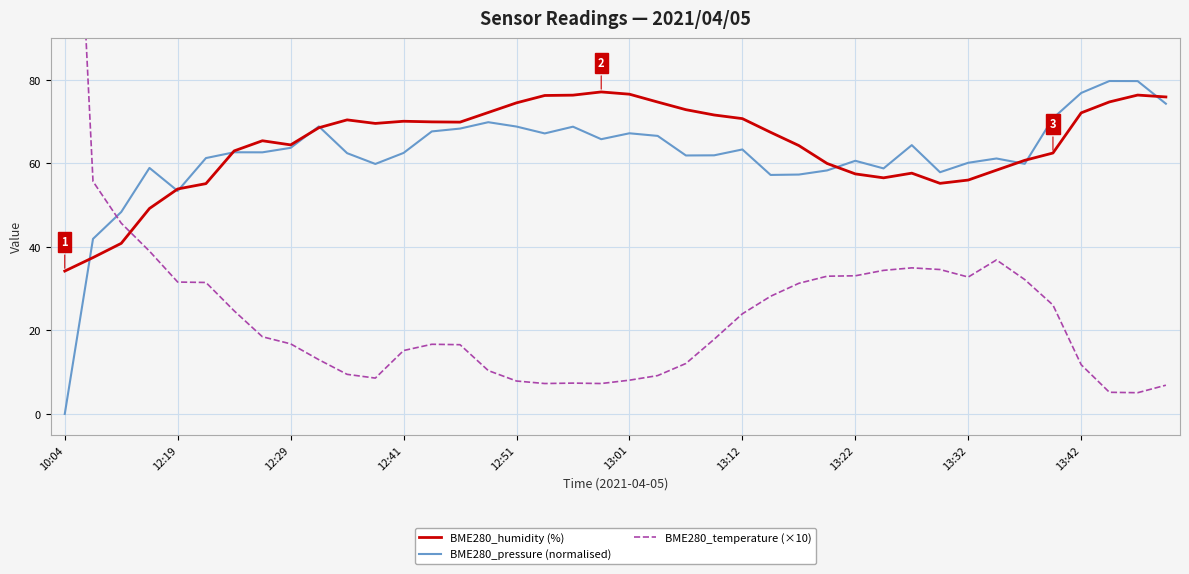

How many lines are shown in the chart?

3